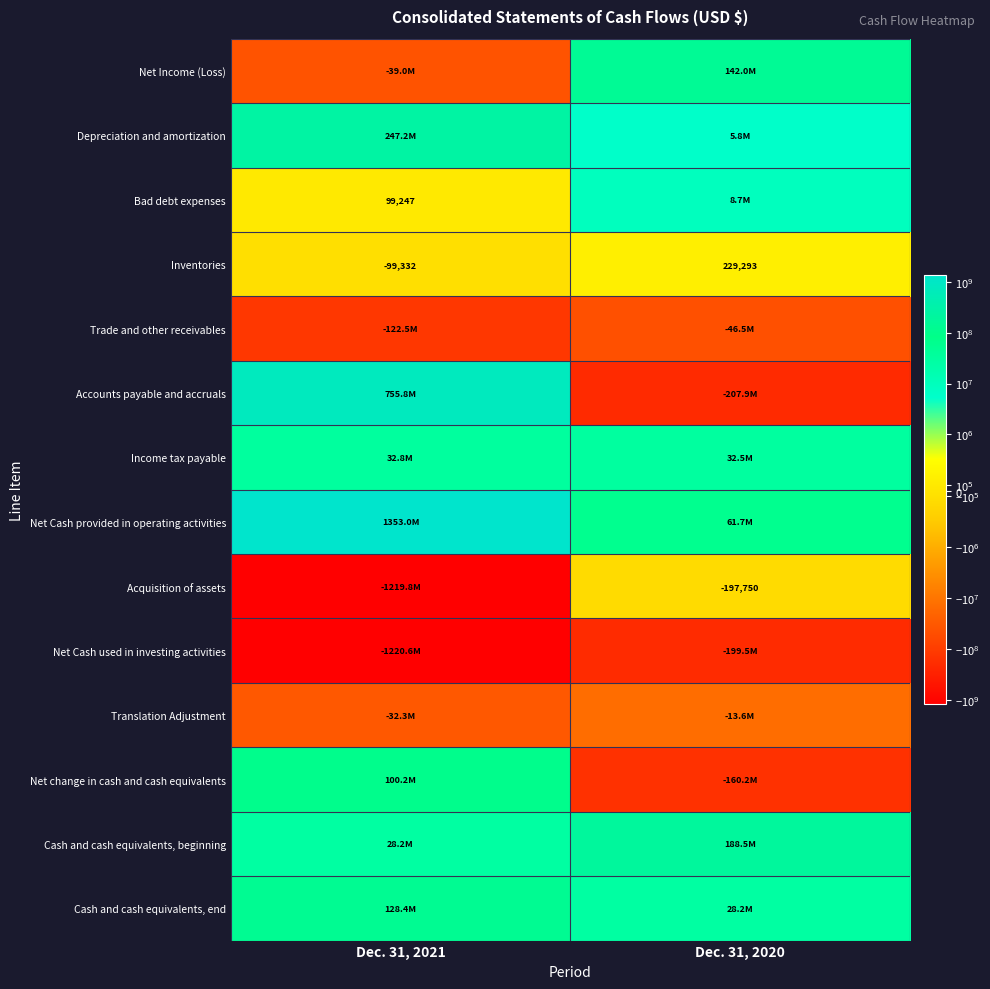

True or false: Bad debt expenses has a value of 56179 at Dec. 31, 2021.

False